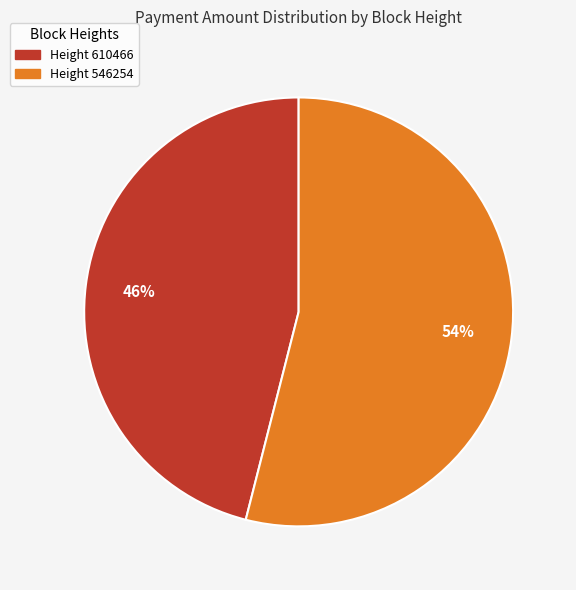

Is there a majority slice in this chart?

Yes